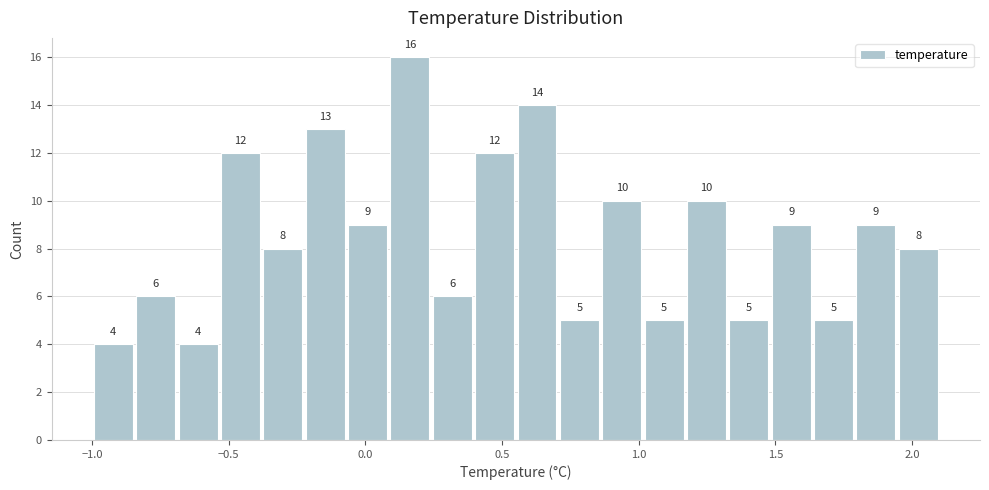

Read against the x-axis, roughly where is the centre of the tallest bar?

0.15